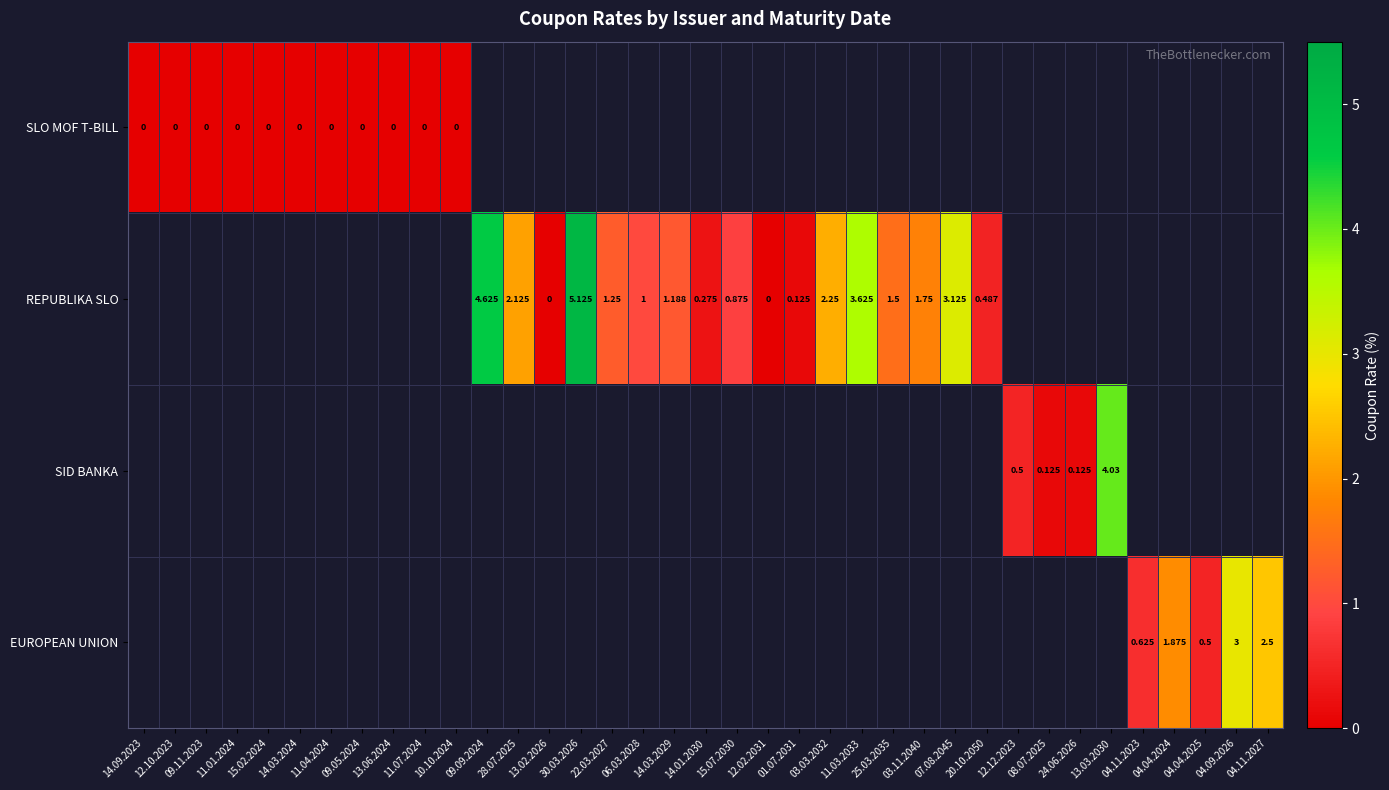

The REPUBLIKA SLO series shows 4.6 at 09.09.2024. True or false?

True